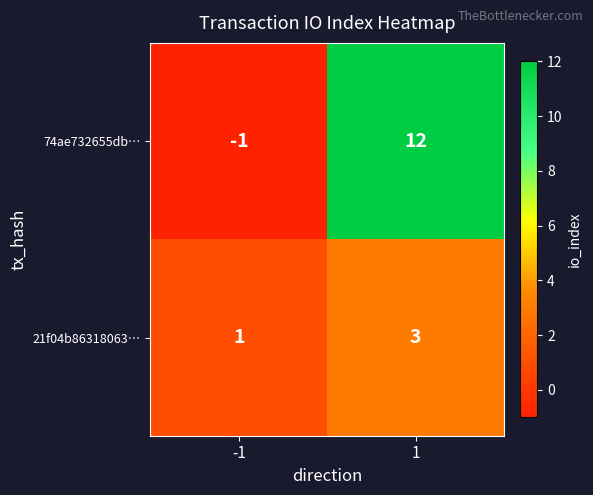

What value does the 21f04b86318063… series have at 1?

3